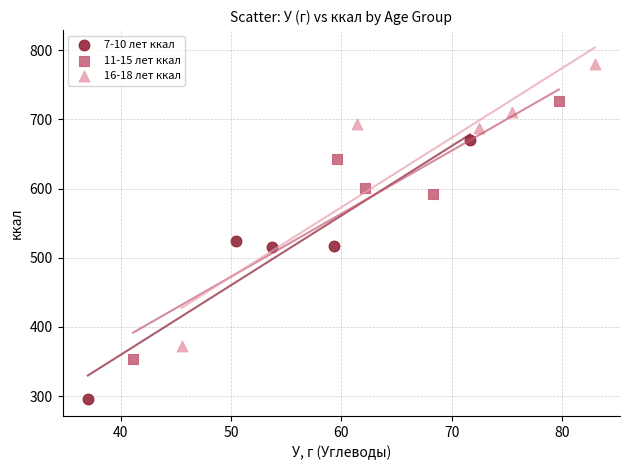

What are all the series names shown in the legend?

7-10 лет ккал, 11-15 лет ккал, 16-18 лет ккал